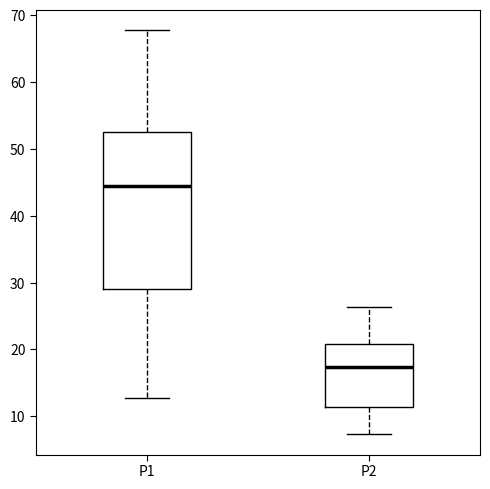

Reading left to right, read every box against the y-axis: the position of its median line, the range the box covers, and the ends of its whiskers. The values are not printed on the chart, so give them approximately, as read against the axis.

P1: median 44, box 29 to 52, whiskers 13 to 68
P2: median 17, box 11 to 21, whiskers 7 to 26